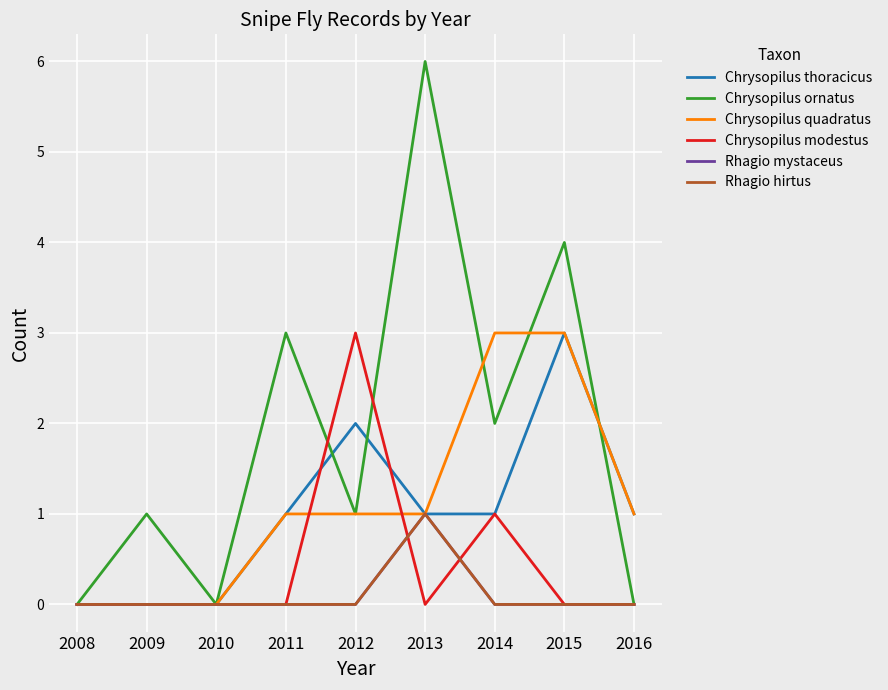

Does the chart display data point markers on the line(s)?

No